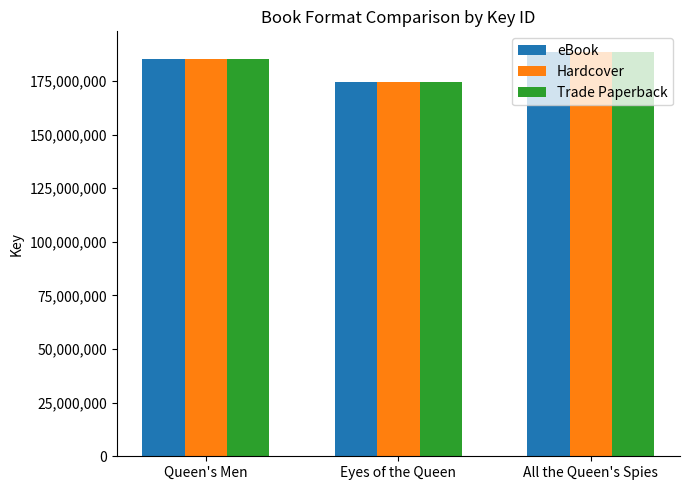

What position from the right is Eyes of the Queen?

2